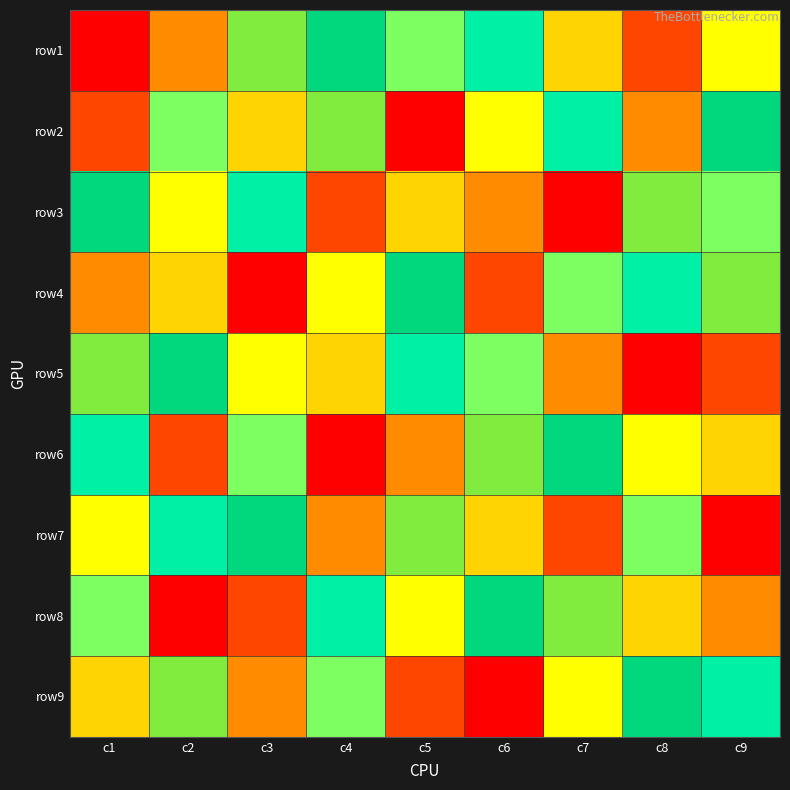

At c2, list the series in order from largest to smallest.

row3, row9, row5, row7, row2, row4, row1, row6, row8